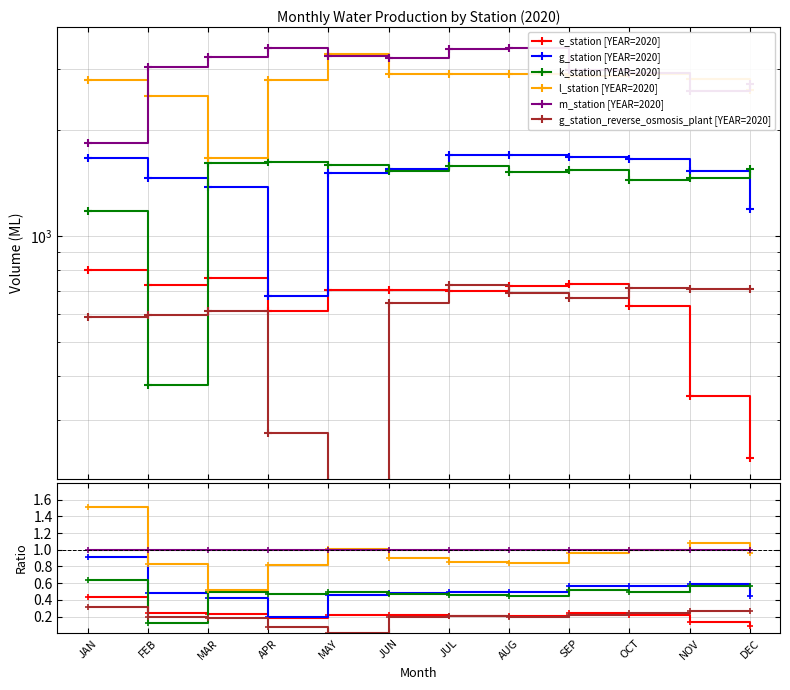

Which category has the lowest value in the e_station series?

DEC